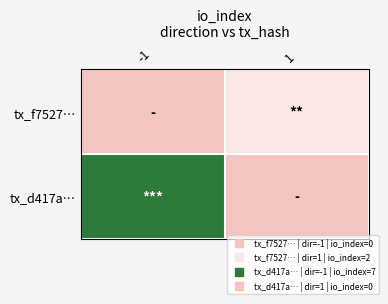

What is the maximum value shown in the chart?

7